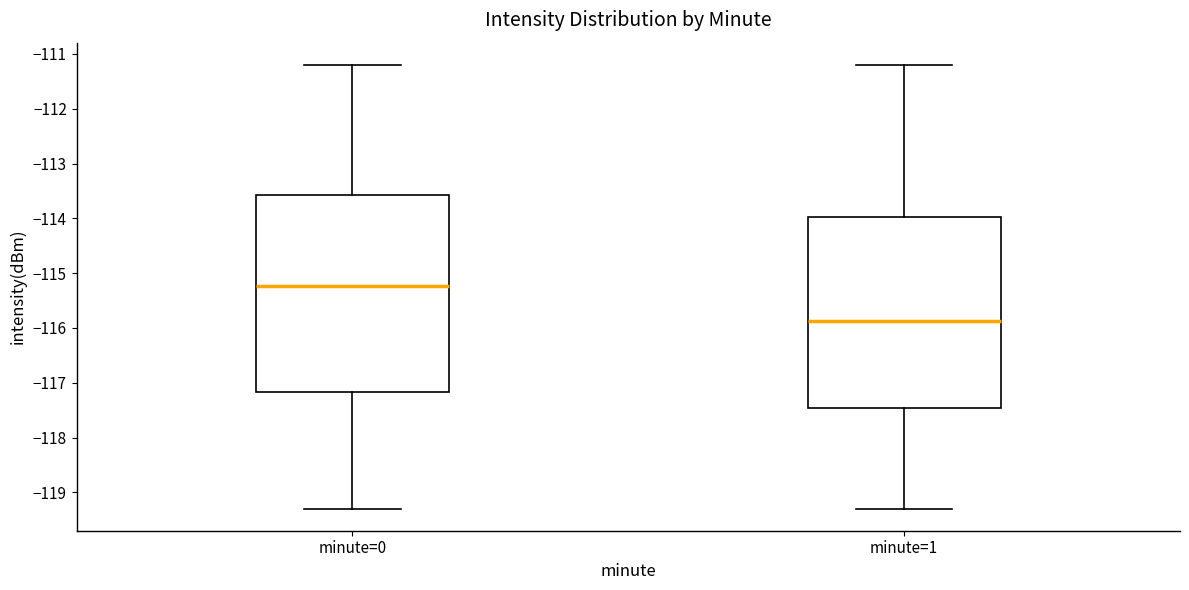

Reading left to right, read every box against the y-axis: the position of its median line, the range the box covers, and the ends of its whiskers. The values are not printed on the chart, so give them approximately, as read against the axis.

minute=0: median -115.2, box -117.2 to -113.6, whiskers -119.3 to -111.2
minute=1: median -115.9, box -117.5 to -114.0, whiskers -119.3 to -111.2